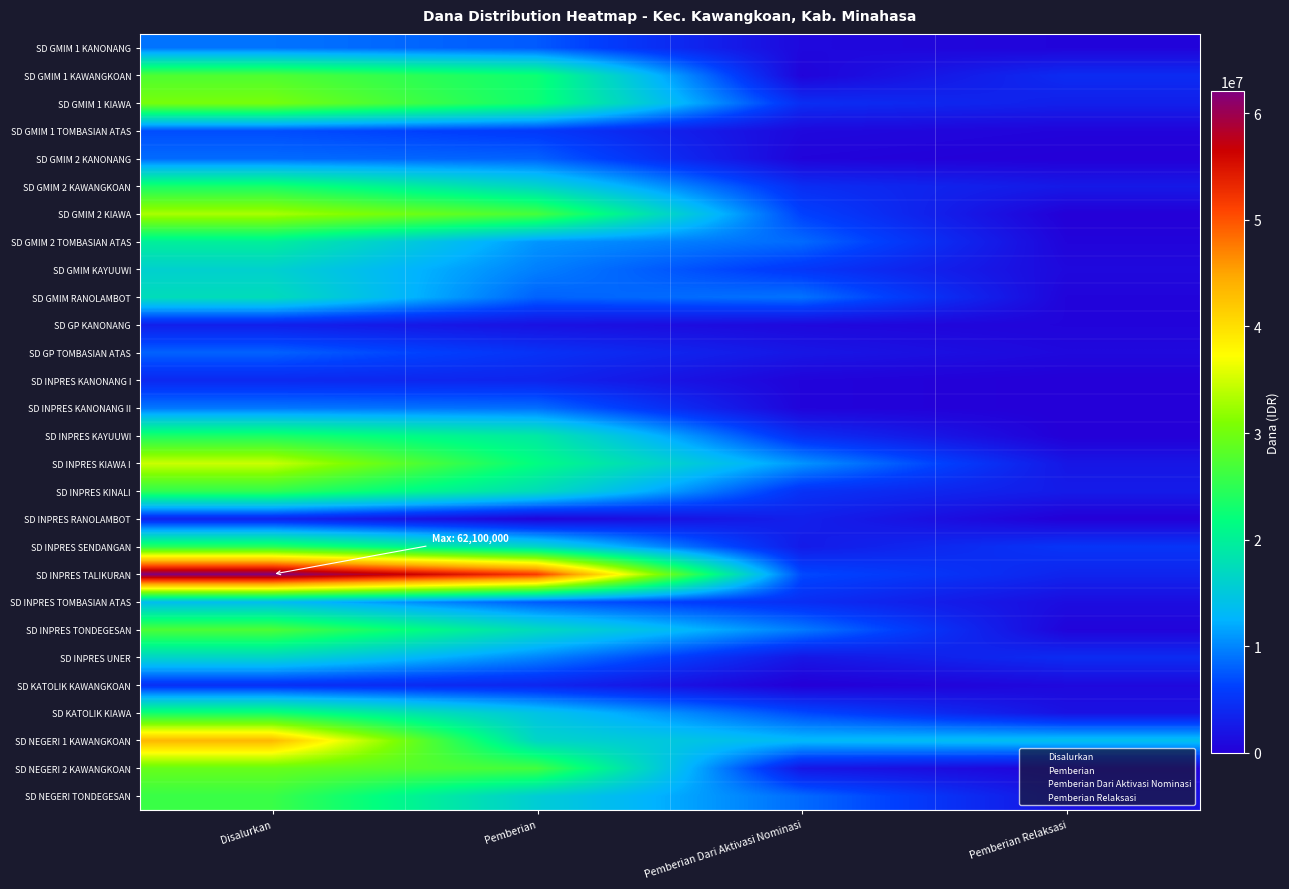

What is the maximum value shown in the chart?

62100000